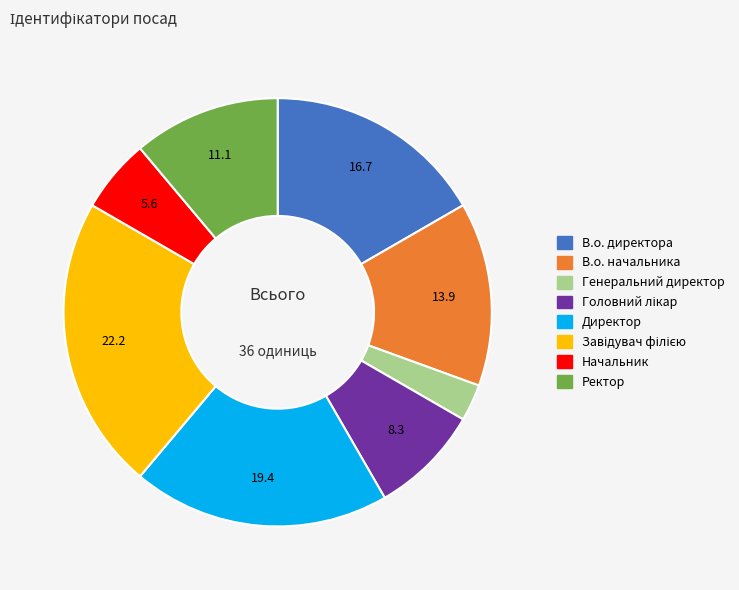

True or false: Начальник accounts for 6% of the total.

True